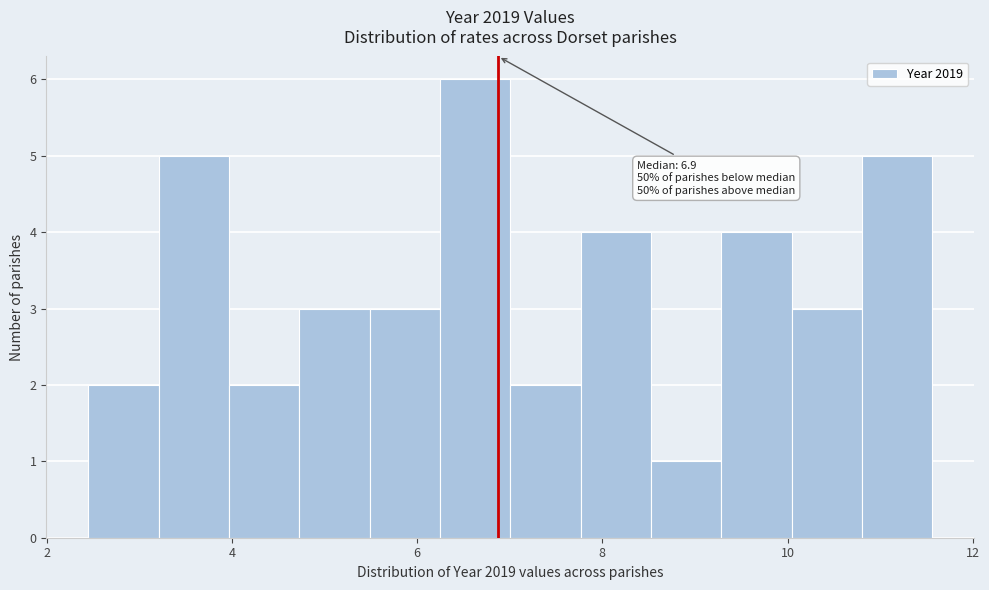

Around what value on the x-axis is the tallest bar? Give the approximate position of its centre, as read against the axis.

6.6